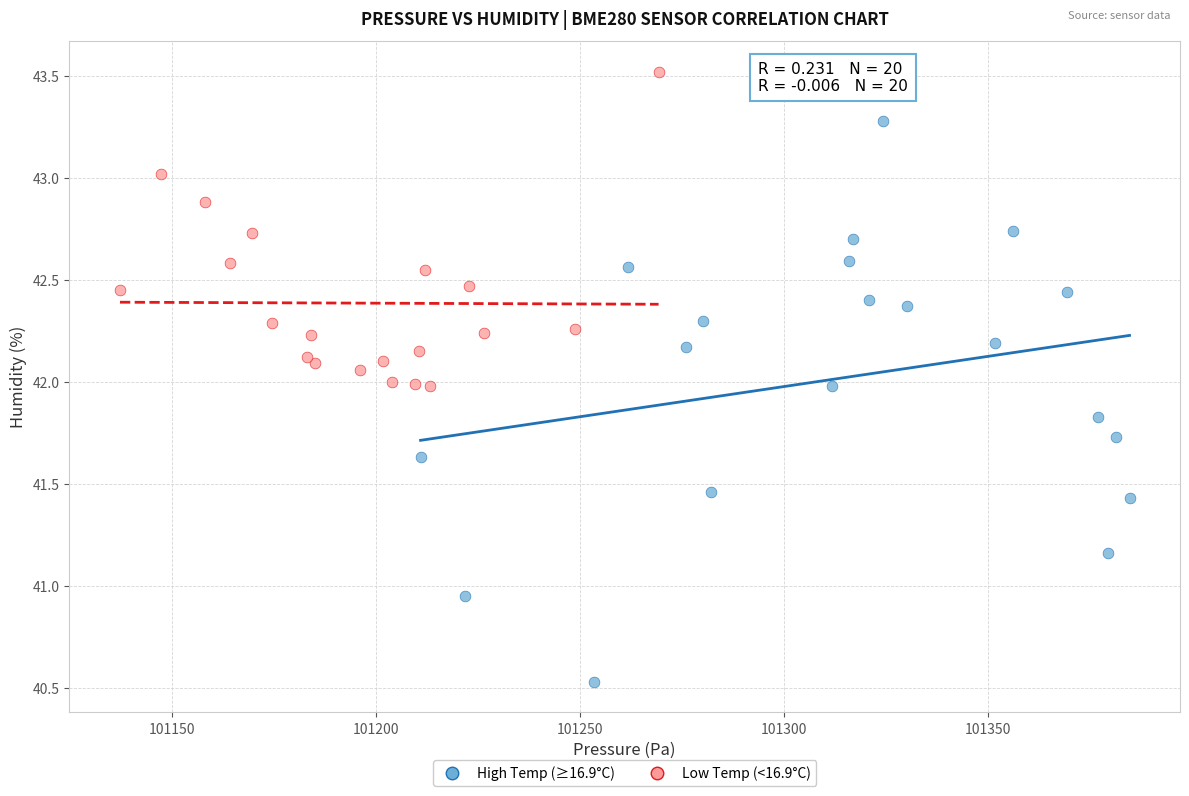

Which series contains the highest Y value?

Low Temp (<16.9°C)